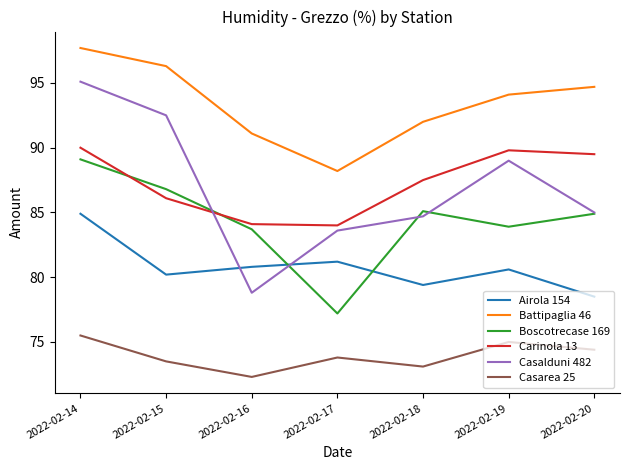

Which series has the largest range (max minus min)?

Casalduni 482